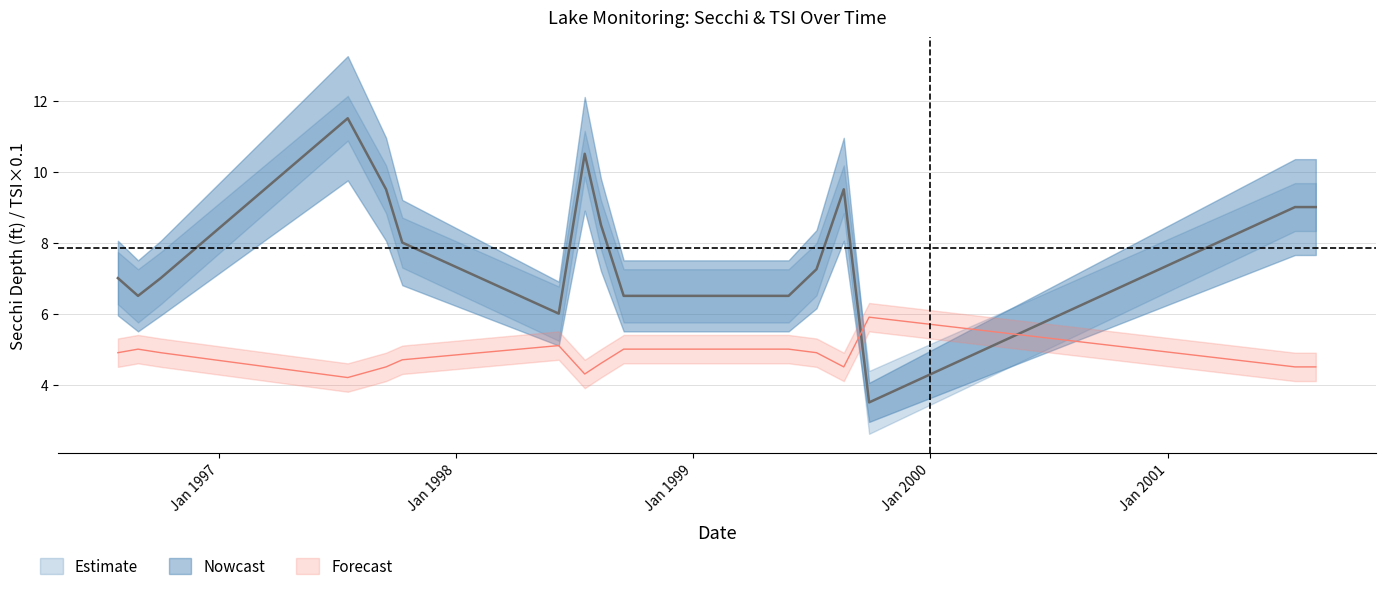

After their last crossing, which series has the higher values: Secchi or Tsi Sd?

Secchi